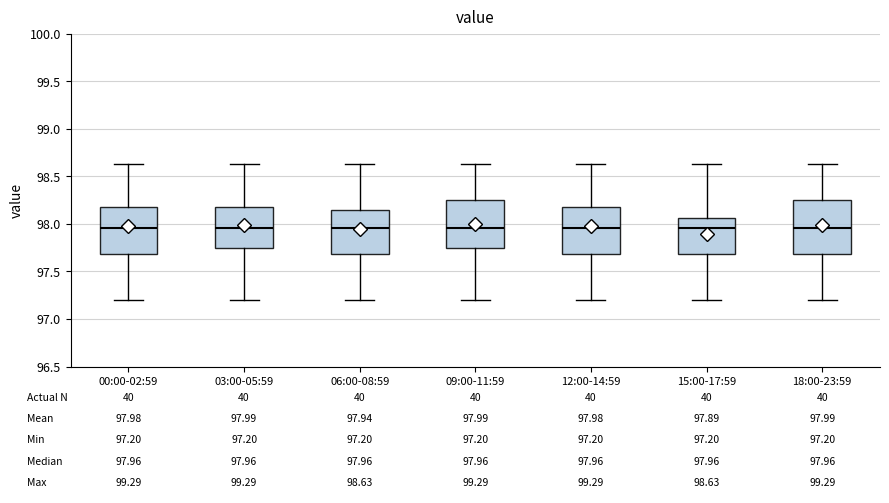

Which box is the tallest, from its lower edge to its upper edge?

18:00-23:59